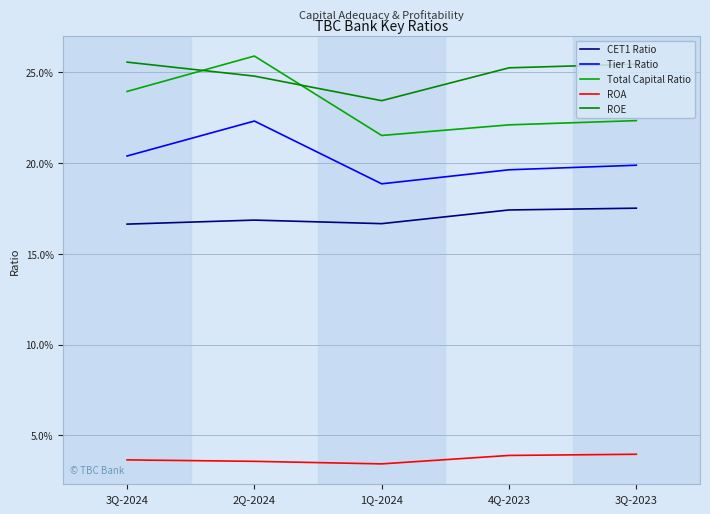

Reading left to right, transcribe all the data shown in this chart.

CET1 Ratio: 0.2	0.2	0.2	0.2	0.2
Tier 1 Ratio: 0.2	0.2	0.2	0.2	0.2
Total Capital Ratio: 0.2	0.3	0.2	0.2	0.2
ROA: 0.0	0.0	0.0	0.0	0.0
ROE: 0.3	0.2	0.2	0.3	0.3